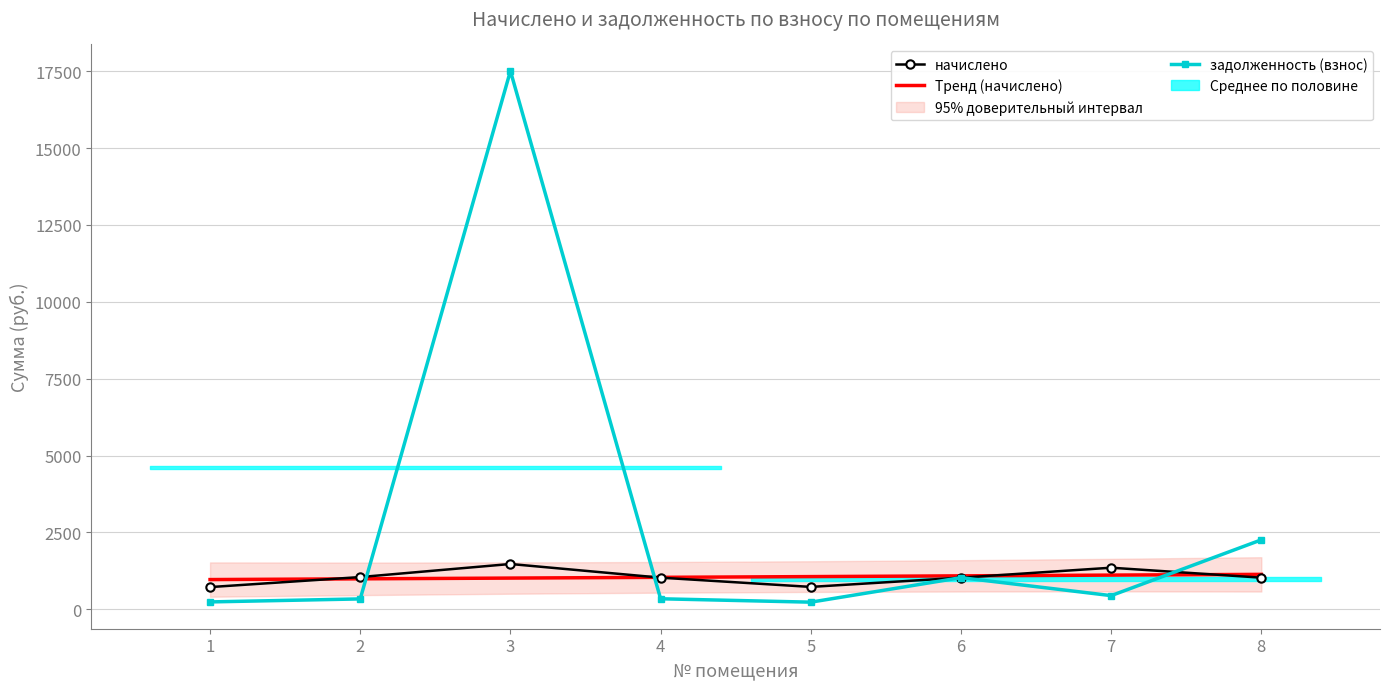

Where is задолженность (взнос) nearest to the value 8869?

8